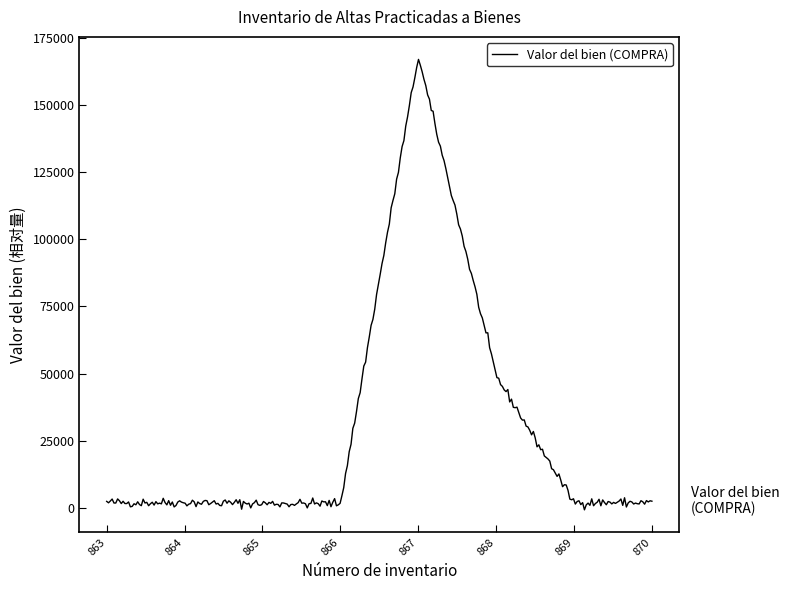

How many series are shown in this chart?

1